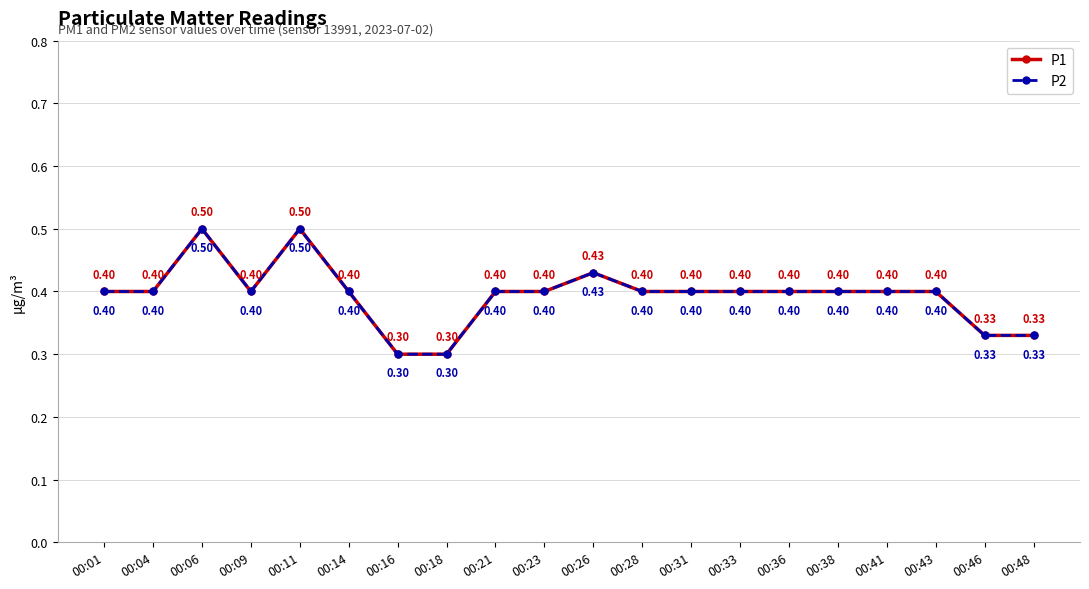

How many interior local valleys does the P2 series have?

1